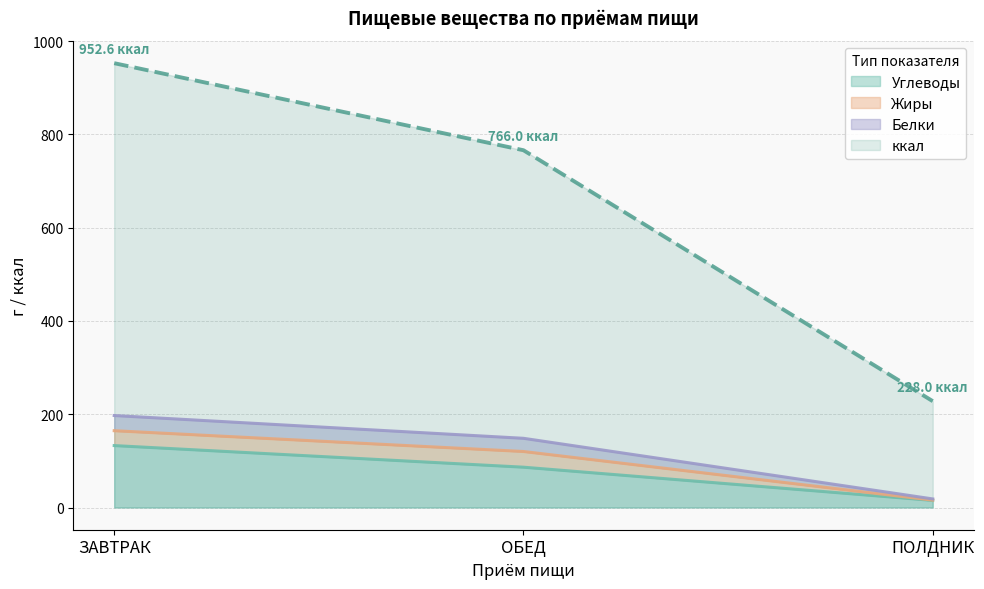

What is the difference between the highest and lowest values at ОБЕД?

679.5